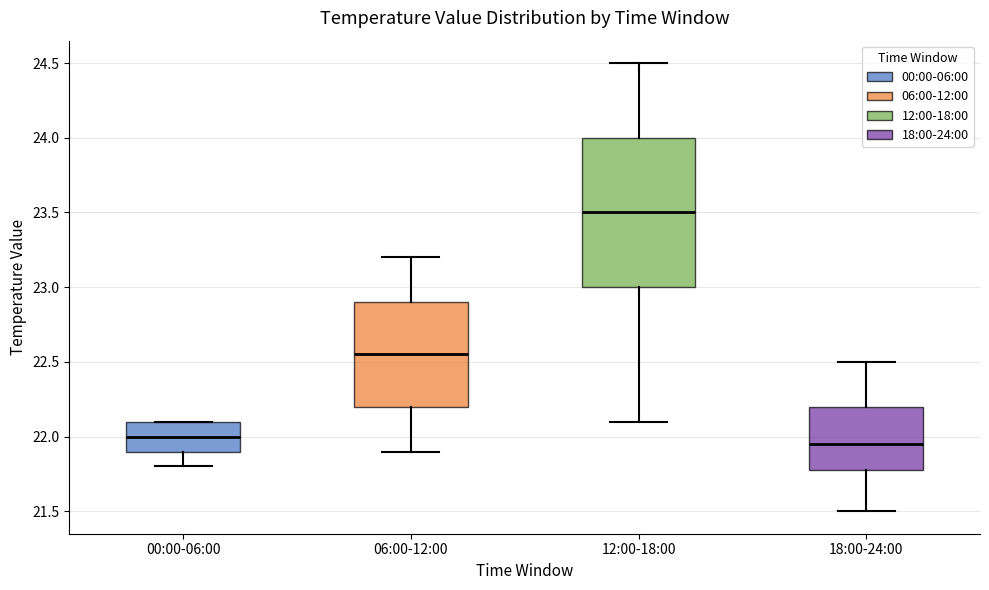

Which box's median line is the lowest?

18:00-24:00